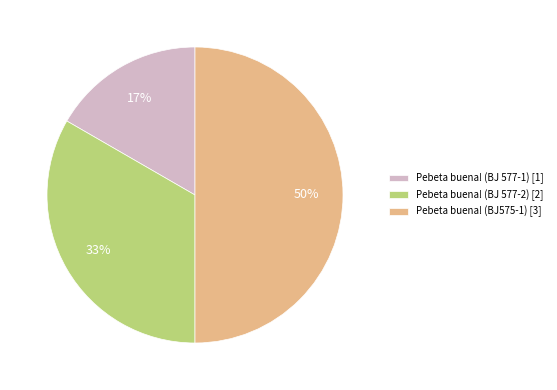

What percentage is the Pebeta buena! (BJ575-1) slice, to the nearest percent?

50%